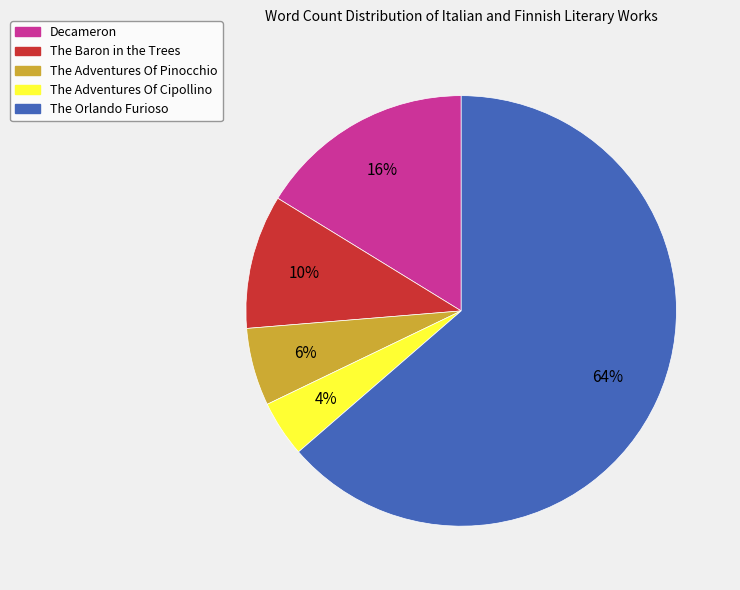

To the nearest percent, what portion does The Adventures Of Cipollino represent?

4%